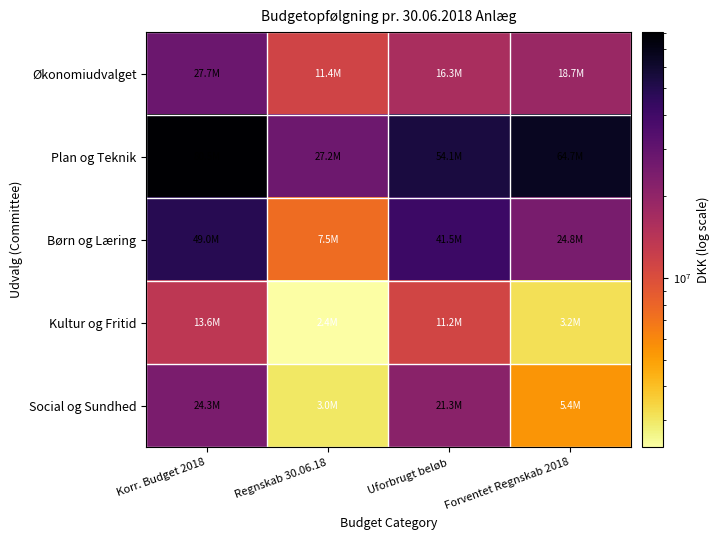

Reading right to left, transcribe all the data shown in this chart.

Økonomiudvalget: Forventet Regnskab 2018=18697801.0	Uforbrugt beløb=16260479.9	Regnskab 30.06.18=11398524.1	Korr. Budget 2018=27659004.0
Plan og Teknik: Forventet Regnskab 2018=64725359.0	Uforbrugt beløb=54058982.0	Regnskab 30.06.18=27227229.9	Korr. Budget 2018=80530148.0
Børn og Læring: Forventet Regnskab 2018=24783216.0	Uforbrugt beløb=41473125.0	Regnskab 30.06.18=7490278.0	Korr. Budget 2018=48963403.0
Kultur og Fritid: Forventet Regnskab 2018=3160899.0	Uforbrugt beløb=11233514.5	Regnskab 30.06.18=2383490.5	Korr. Budget 2018=13617005.0
Social og Sundhed: Forventet Regnskab 2018=5366097.0	Uforbrugt beløb=21339418.1	Regnskab 30.06.18=3009489.9	Korr. Budget 2018=24348908.0